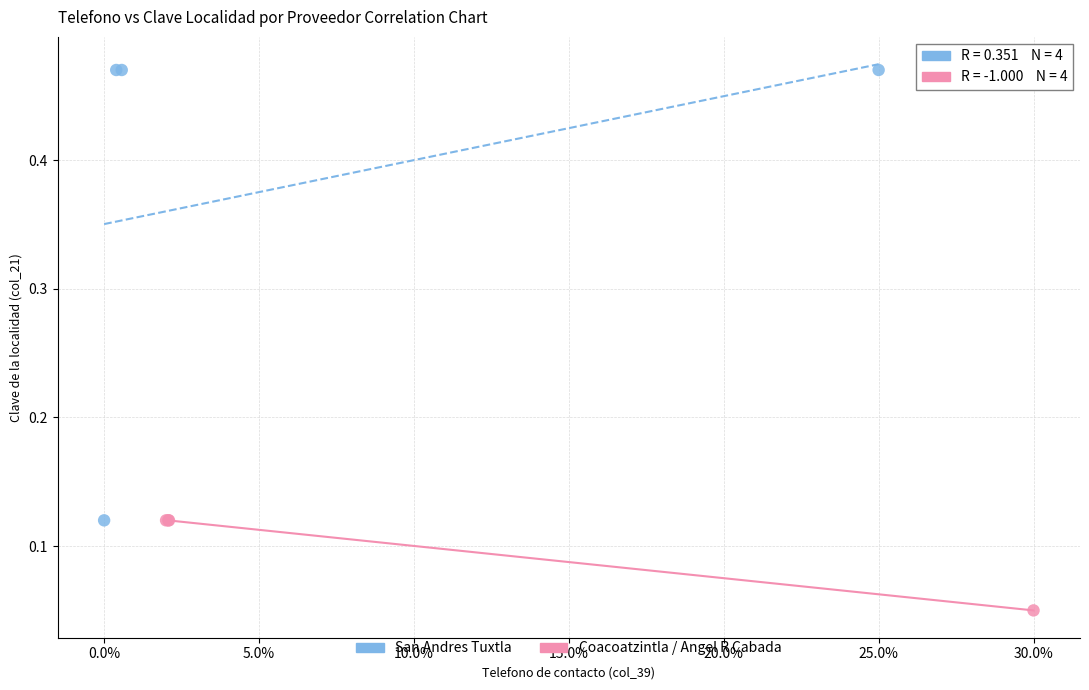

Which series reaches the maximum Y coordinate?

San Andres Tuxtla